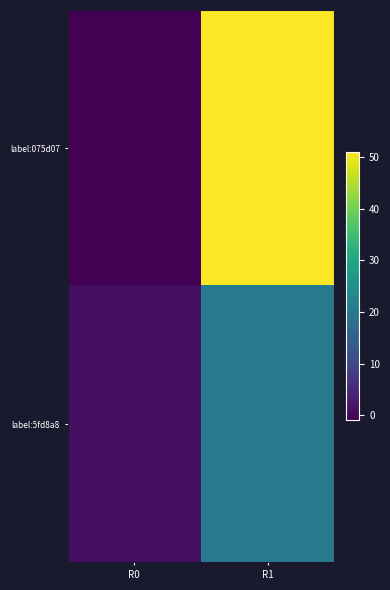

Between R0 and R1, which series saw the biggest shift?

label:075d07